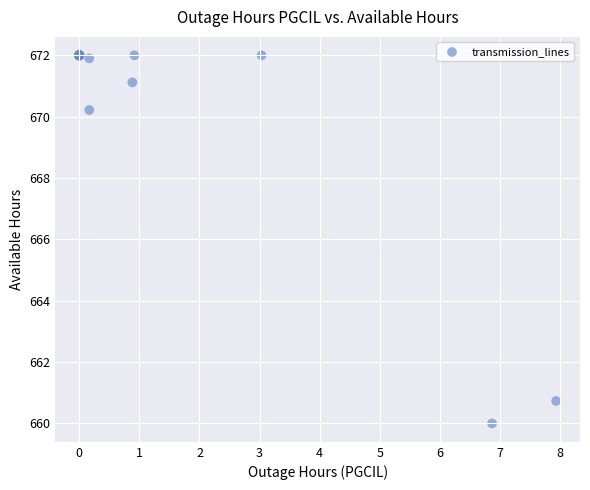

What Y value in the scatter plot is closest to 666?

670.2